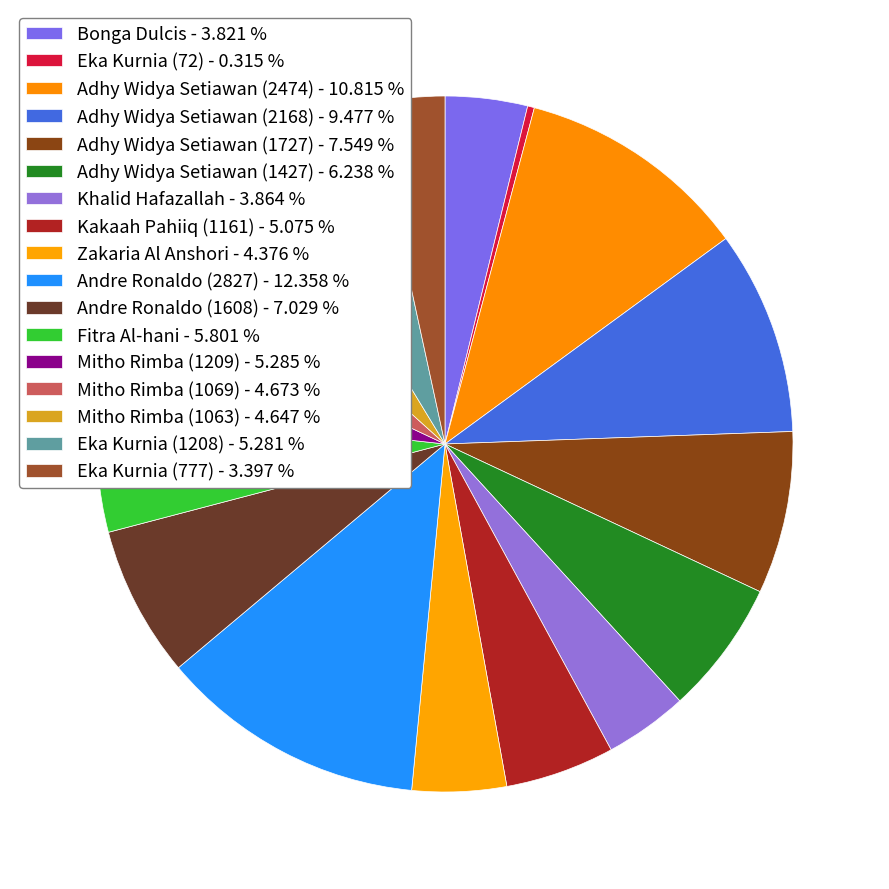

Is it true that Eka Kurnia (1208) is 19% of the pie?

False